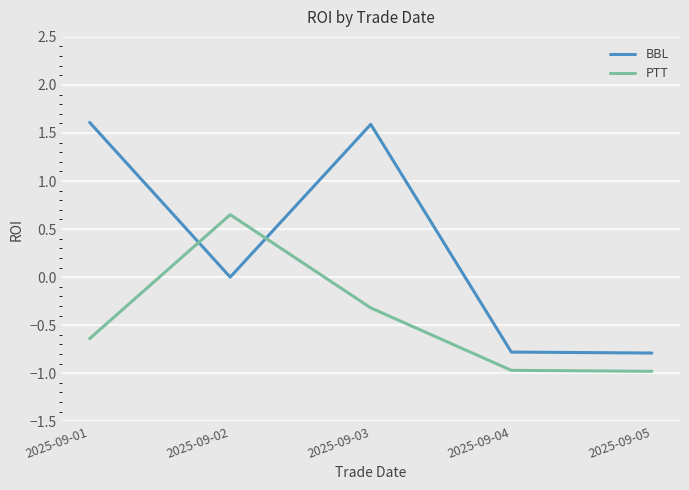

True or false: BBL and PTT intersect in this chart.

True